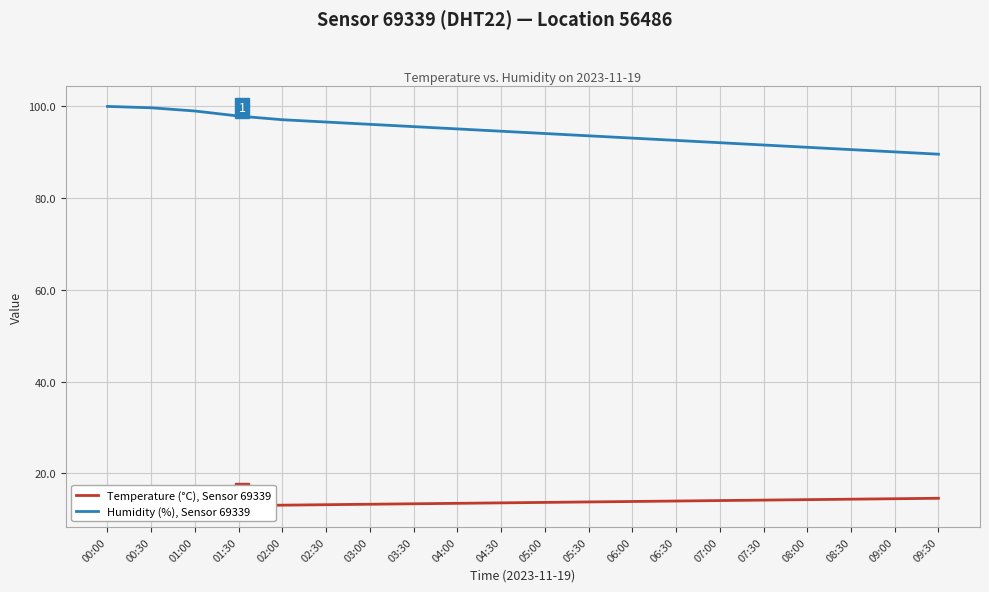

How many distinct data groups are displayed?

2